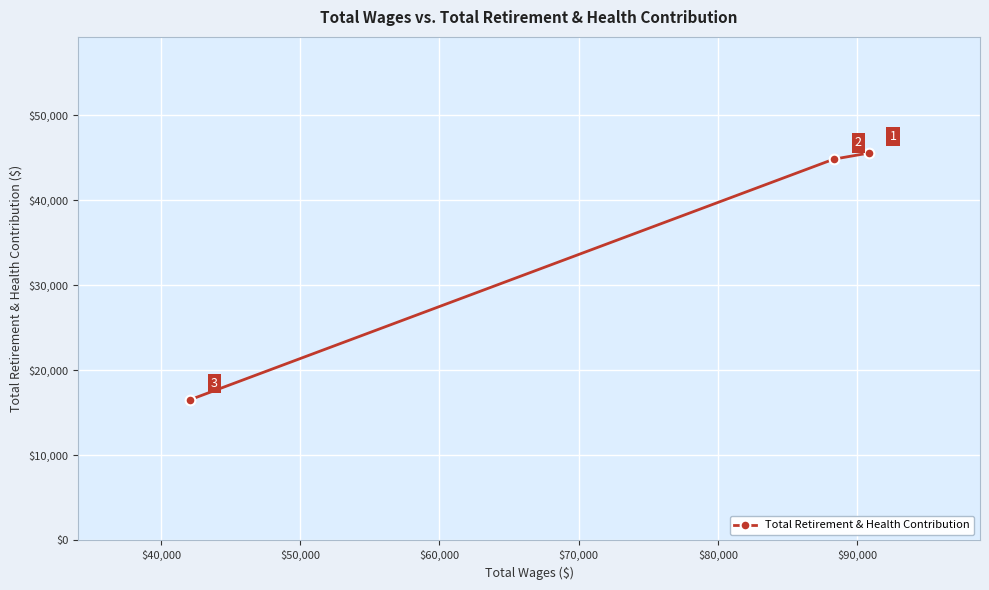

What is the greatest value displayed?

45559